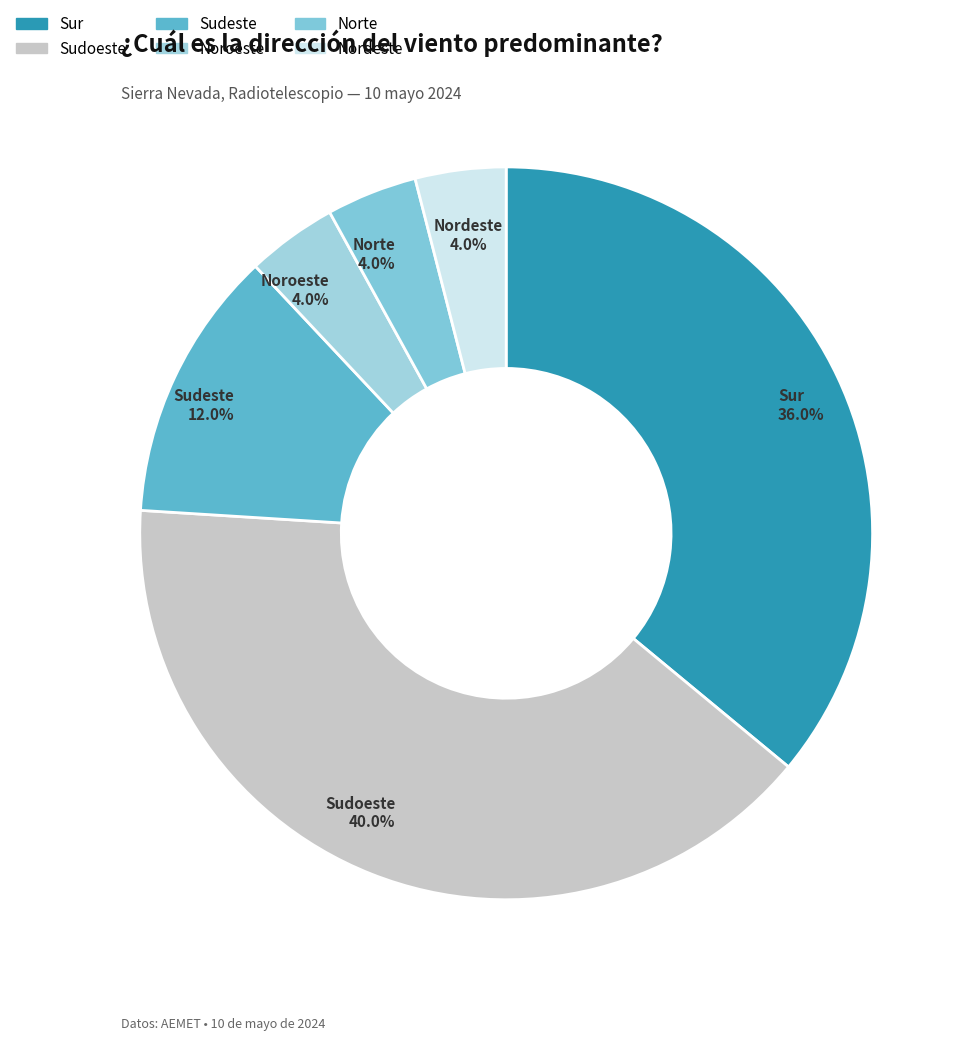

Count the number of slices in the pie.

6